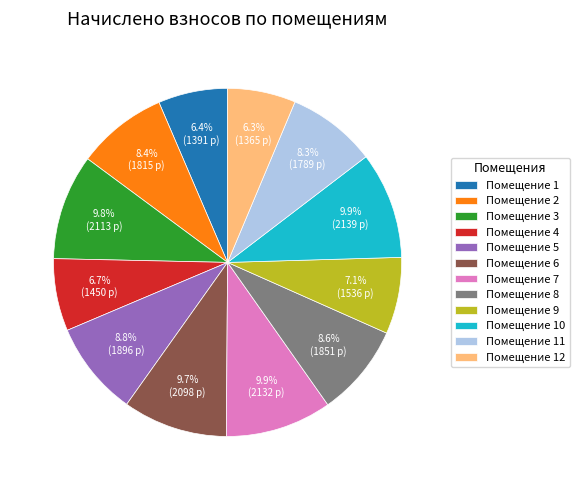

Is there a majority slice in this chart?

No